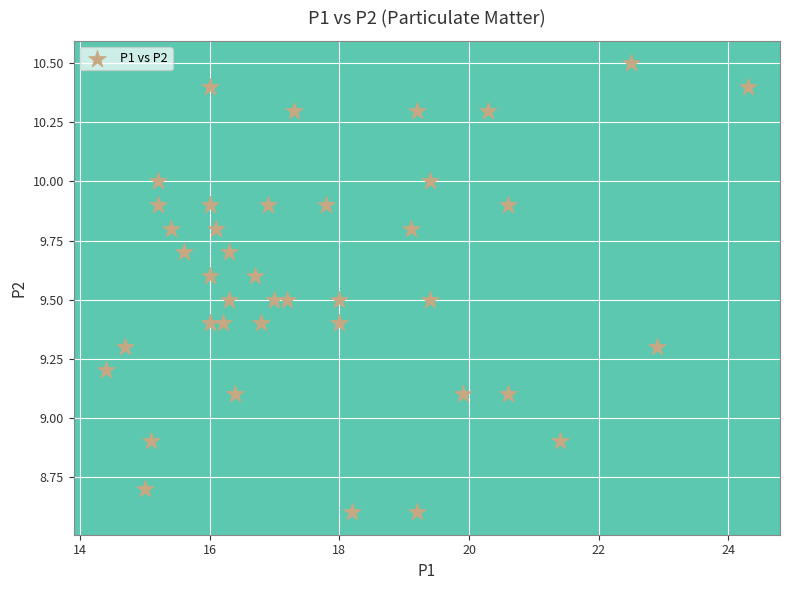

What is the range of X values (max minus min)?

9.9